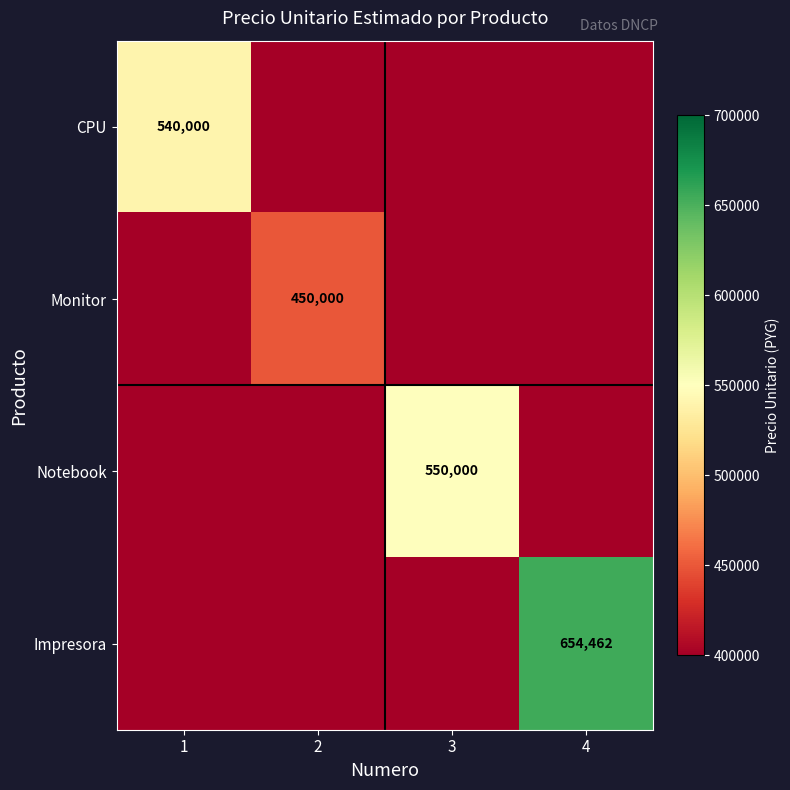

The CPU series shows 0 at 3. True or false?

True